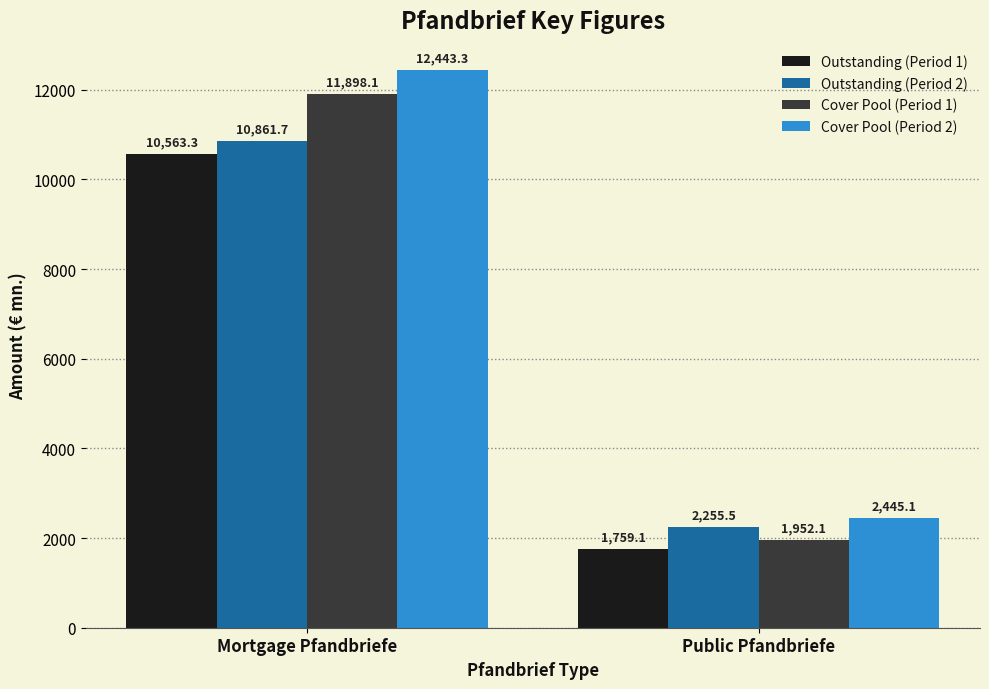

What is the difference between the Outstanding (Period 2) values at Public Pfandbriefe and Mortgage Pfandbriefe?

8606.2